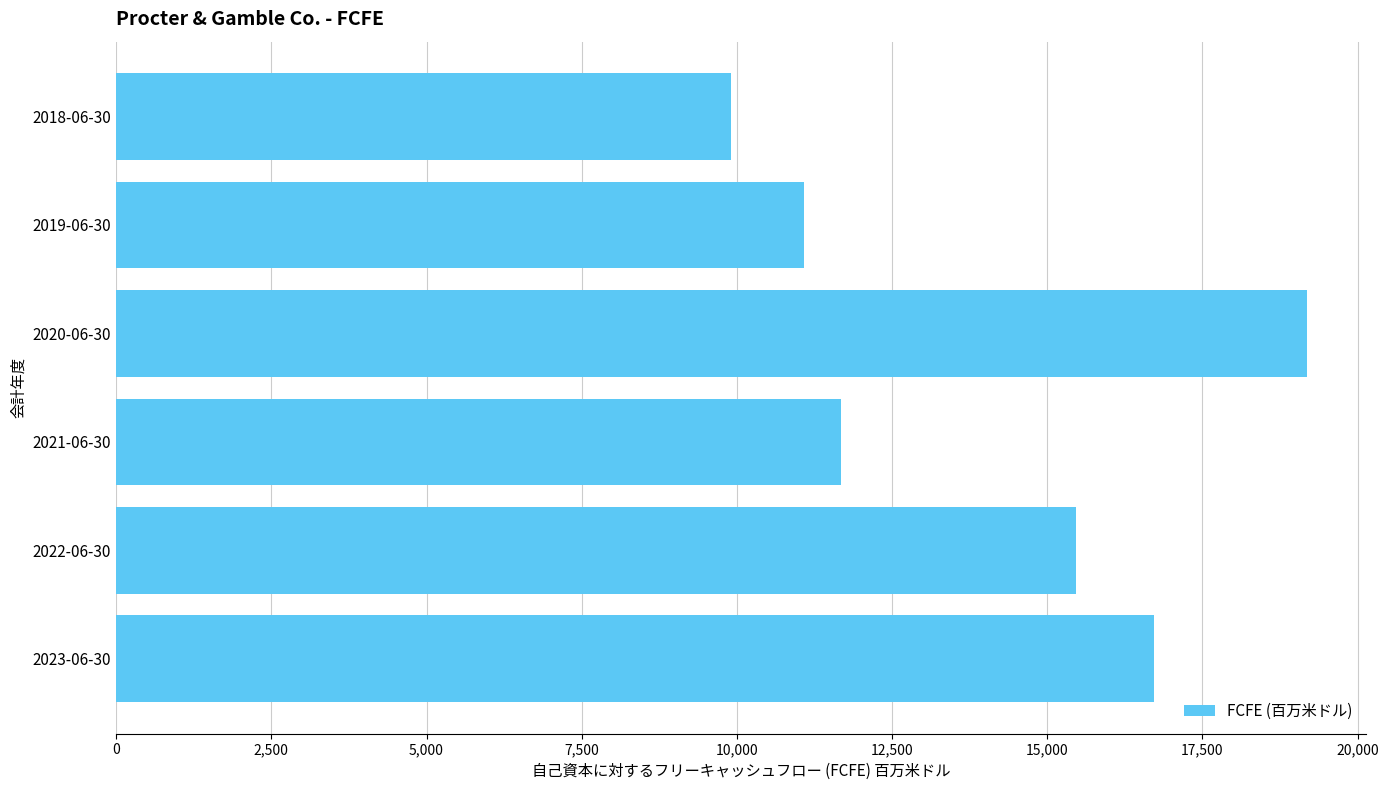

The value at 2021-06-30 is 2466. True or false?

False